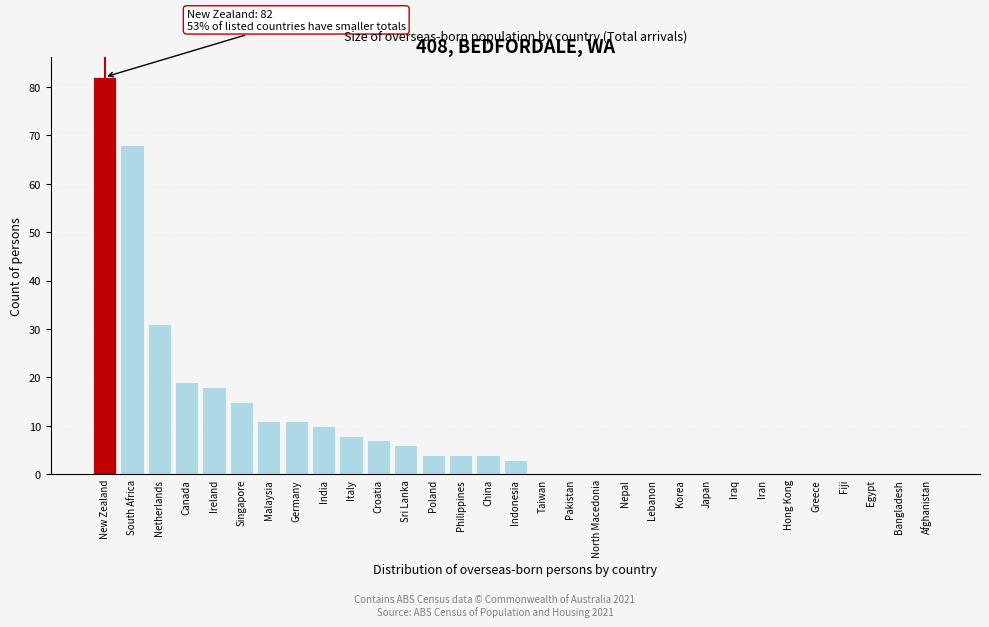

Which category has the highest value across all series?

New Zealand